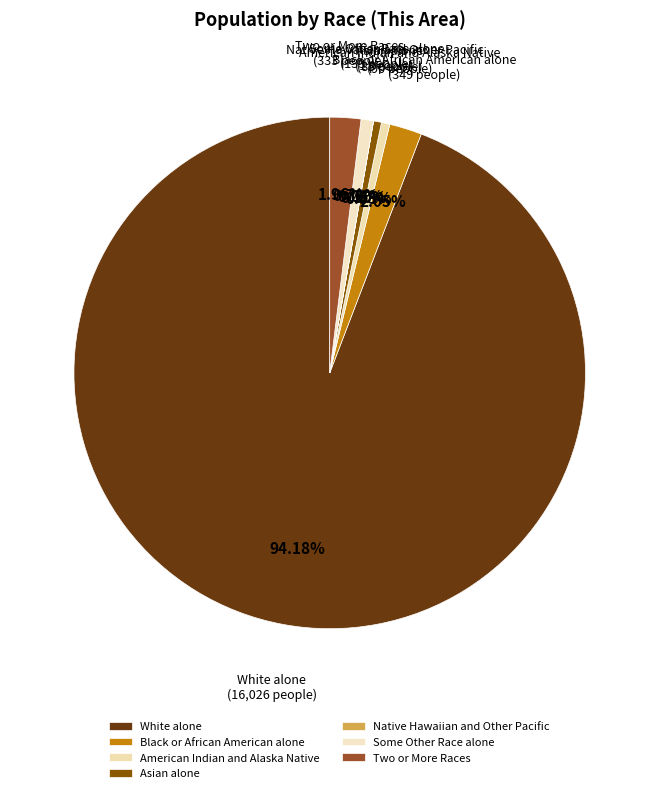

Is Black or African American alone the majority of the pie?

No